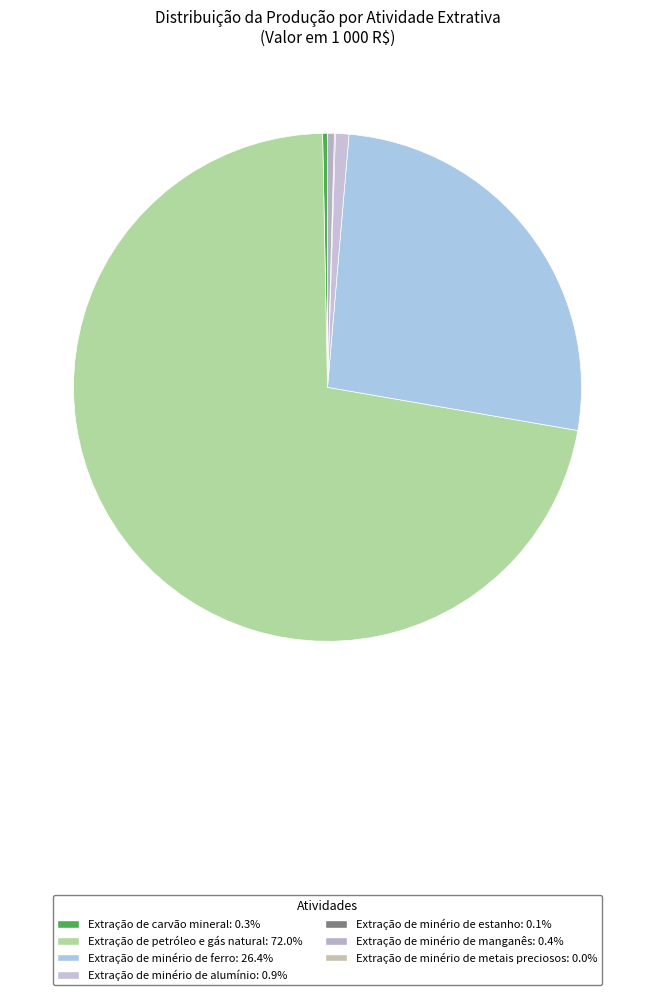

Approximately how many times larger is the value at Extração de minério de estanho compared to Extração de carvão mineral?

0.2